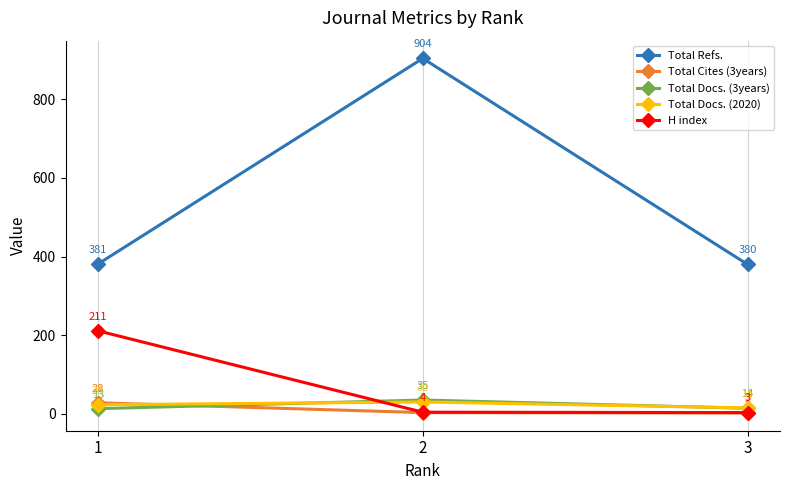

Does the chart display data point markers on the line(s)?

Yes